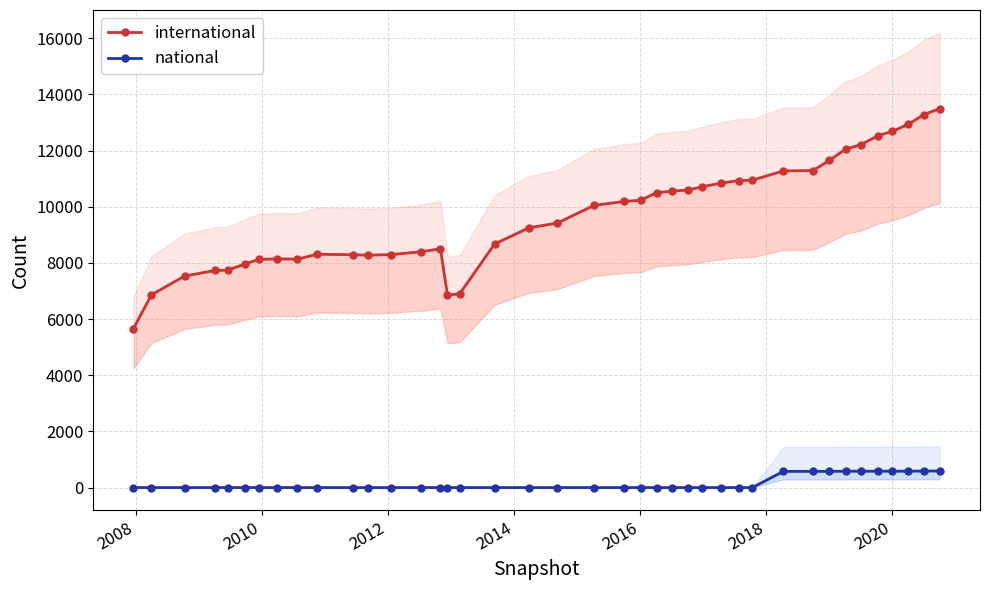

True or false: international and national intersect in this chart.

False